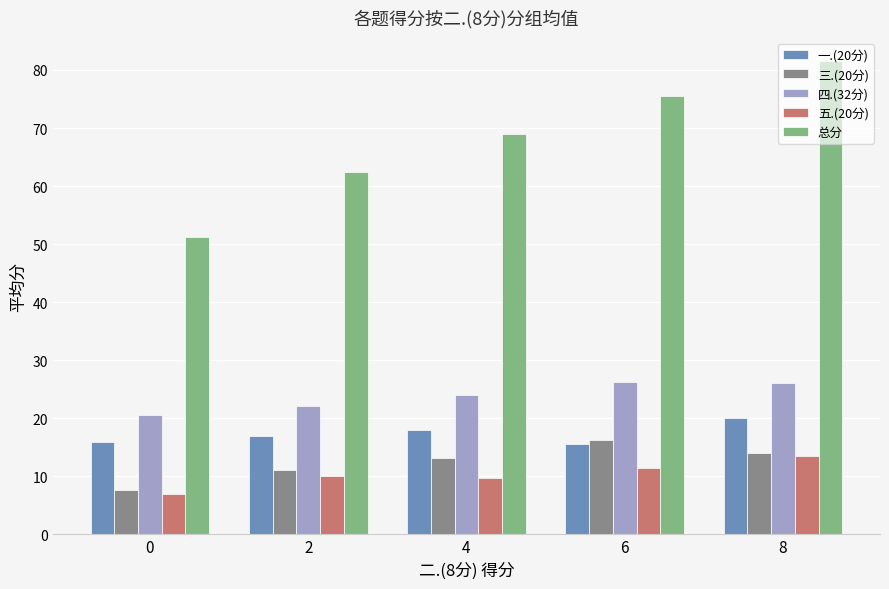

What is the spread (max minus min) of values at 4?

59.2